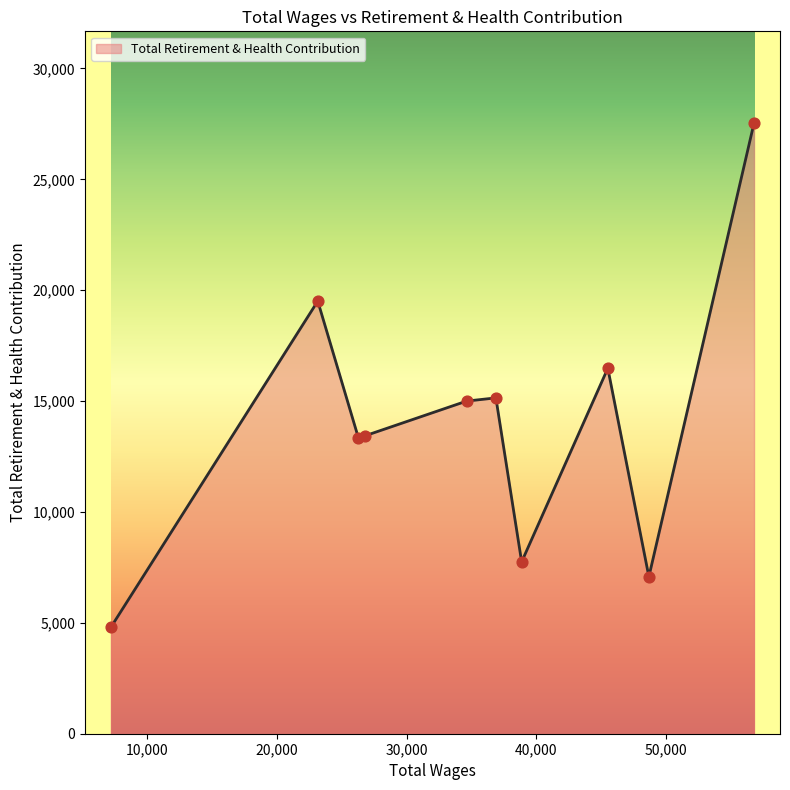

What is the difference between the maximum and minimum values?

22744